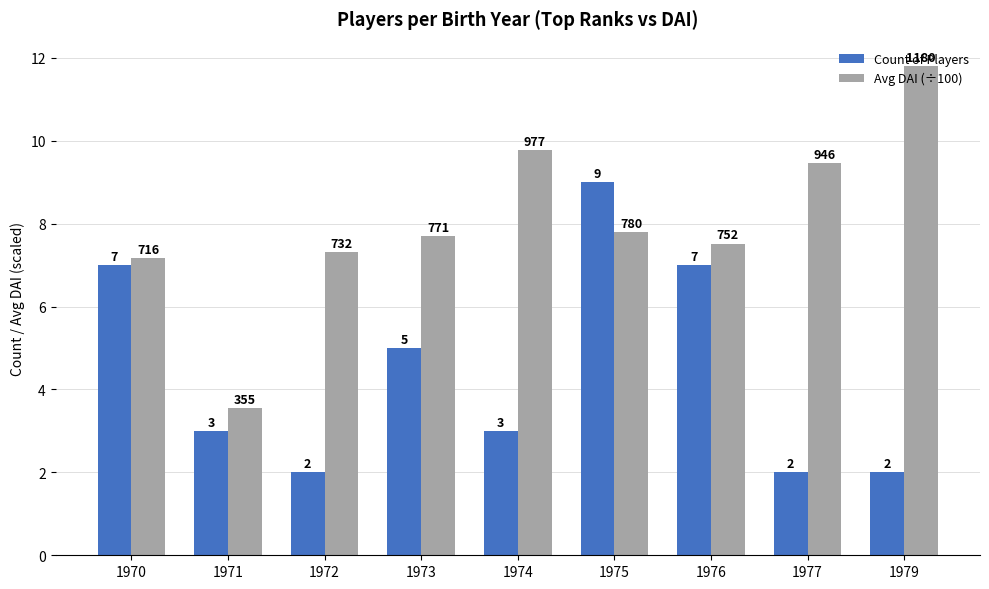

How many data points does each series have?

9